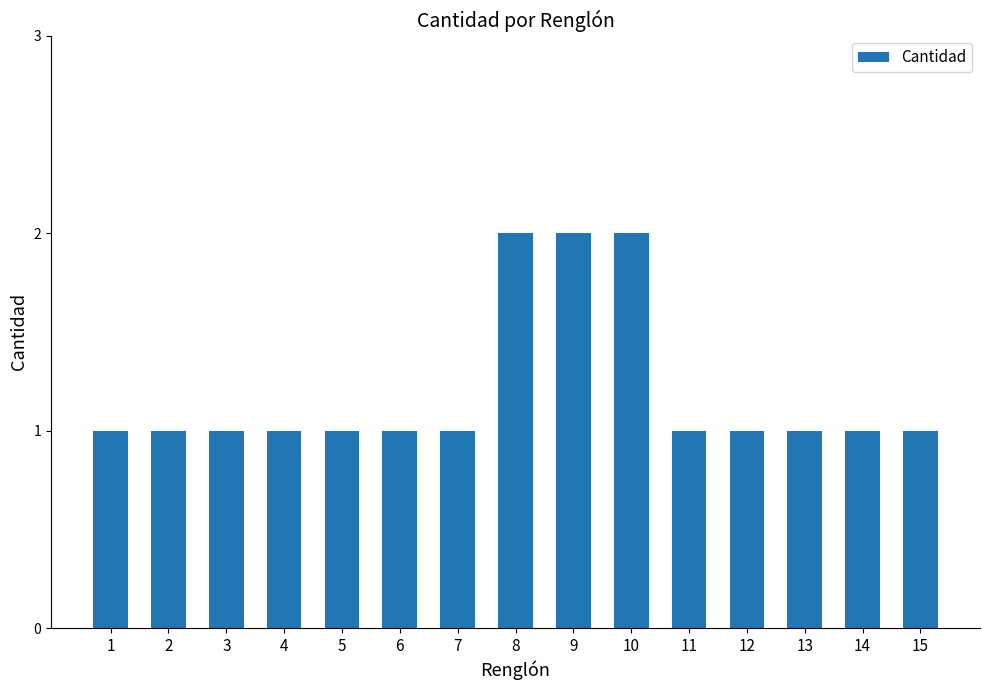

What is the ratio of the value at 11 to the value at 6?

1.0